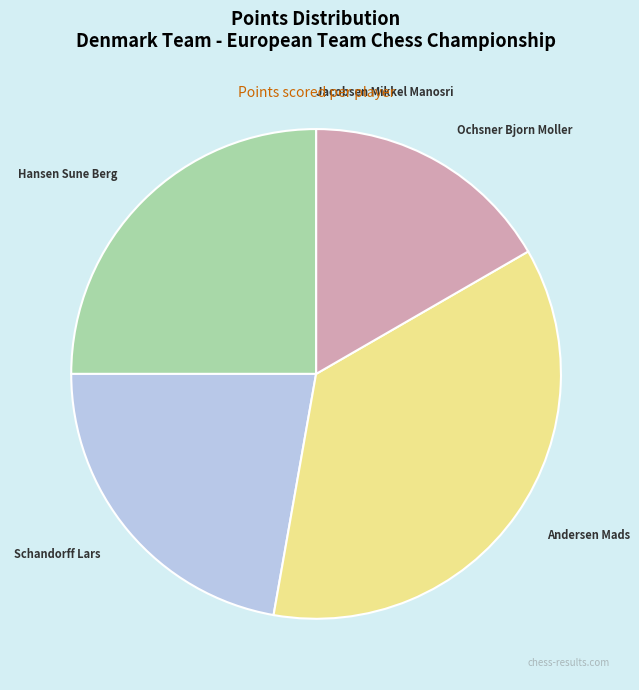

Count the number of slices in the pie.

5